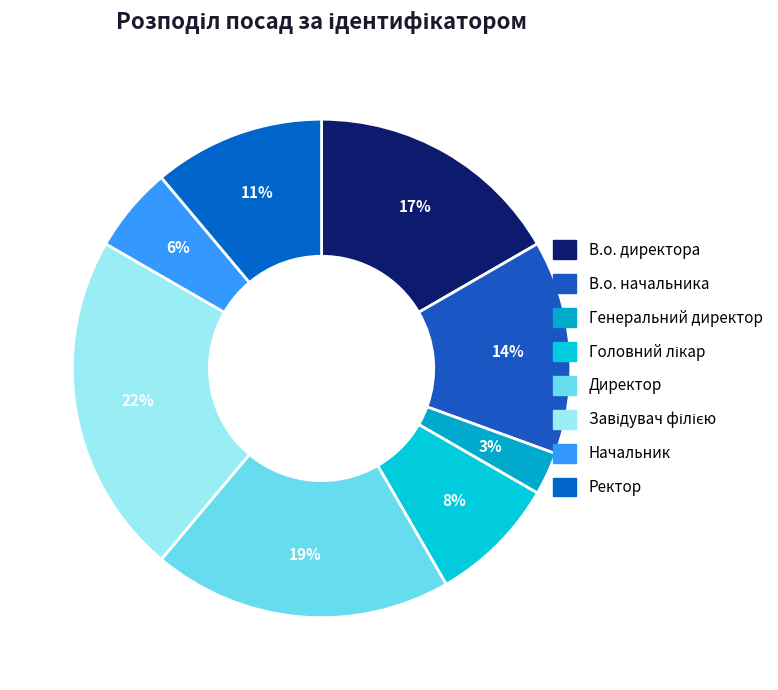

The Директор slice represents 19% of the pie. True or false?

True